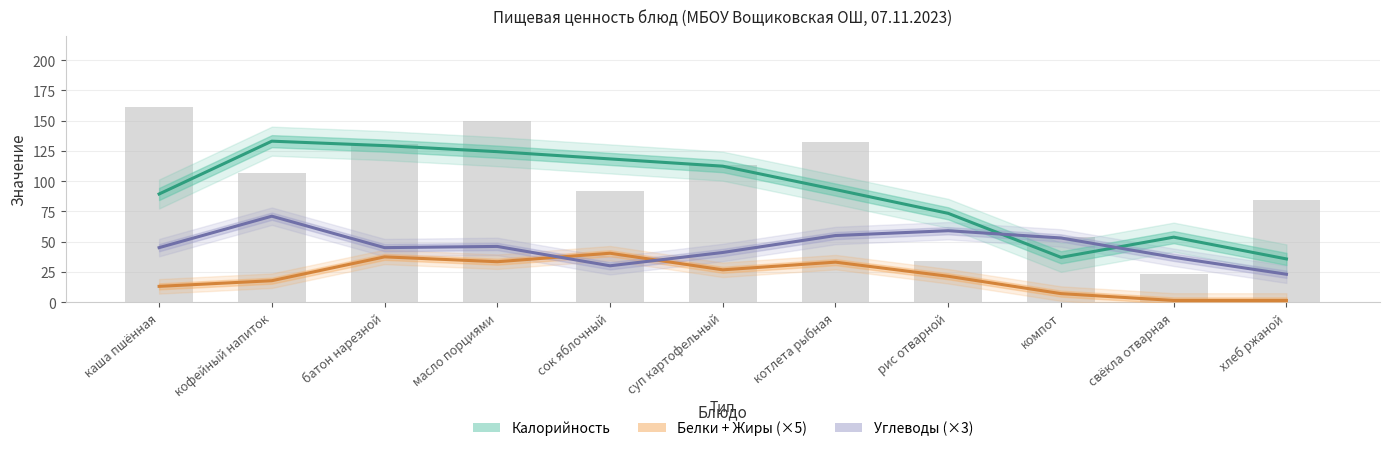

Where is Белки + Жиры (×5) nearest to the value 20?

рис отварной